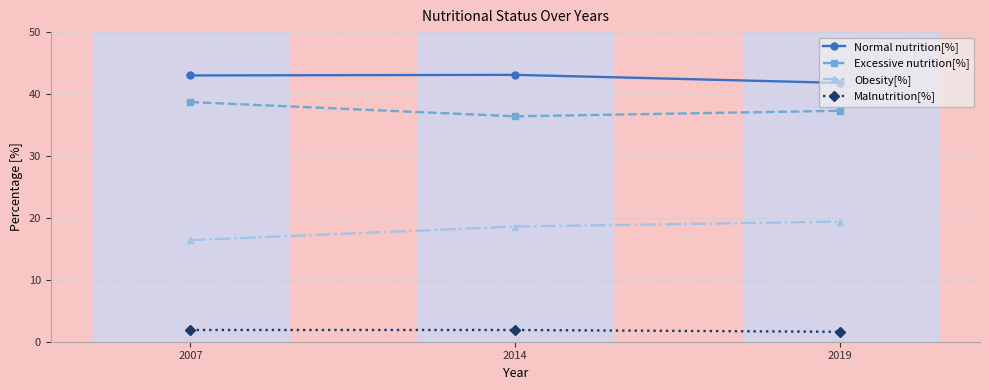

How many lines are shown in the chart?

4